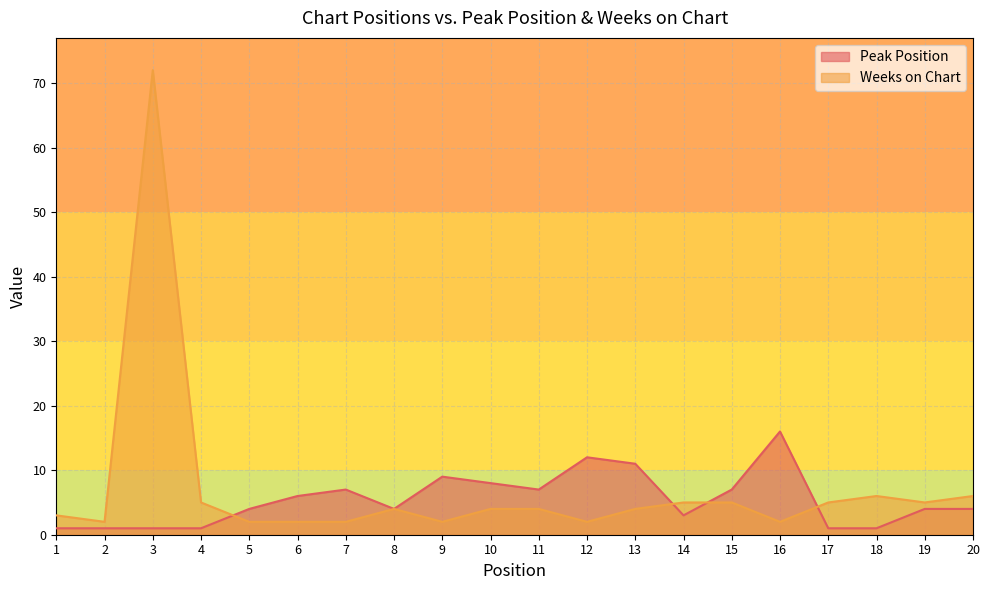

Which series ends up on top after the final intersection of Weeks on Chart and Peak Position?

Weeks on Chart